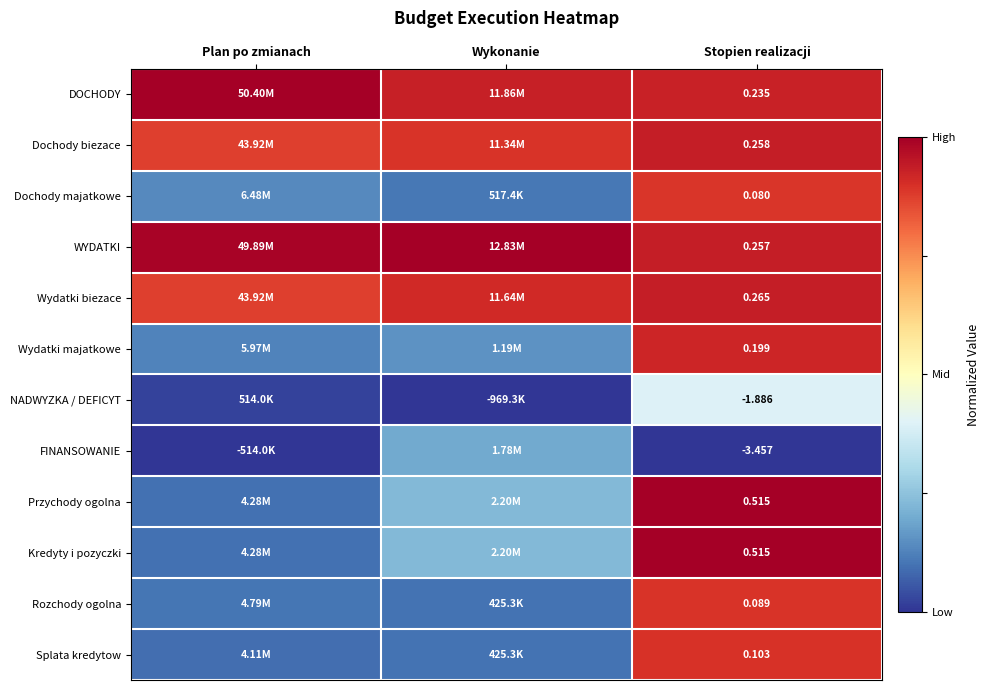

How many categories are shown in the chart?

3